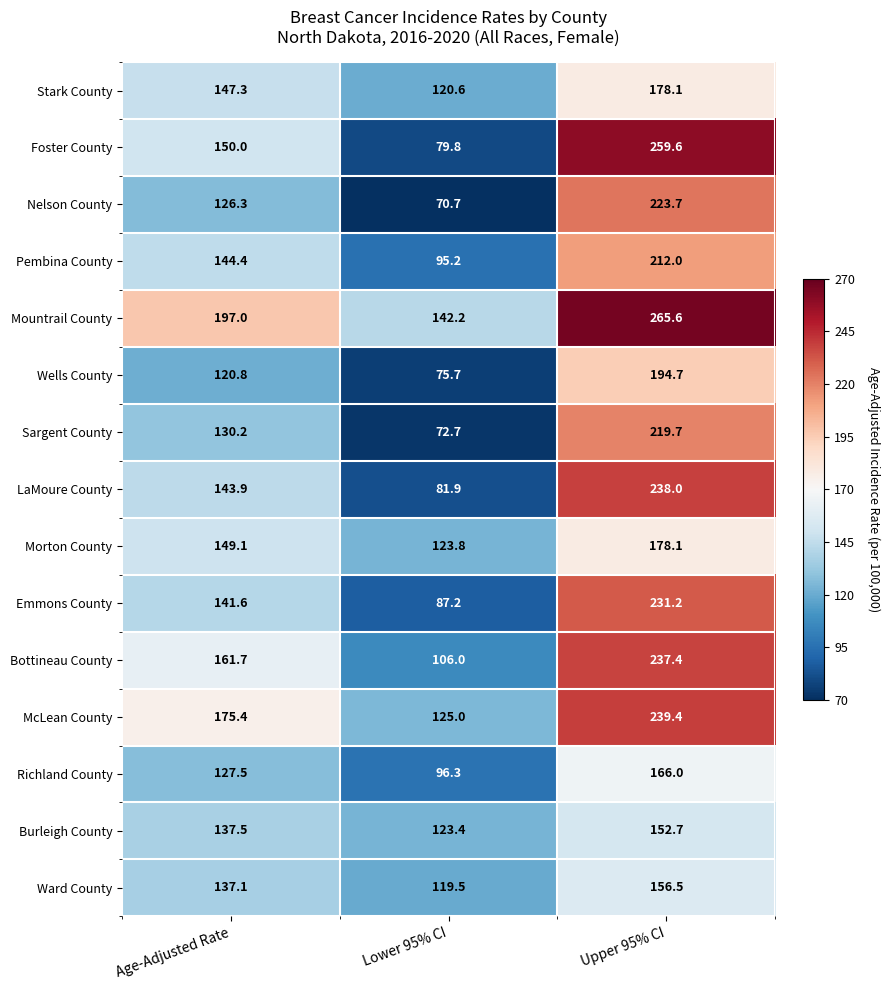

What is the smallest value displayed?

70.7